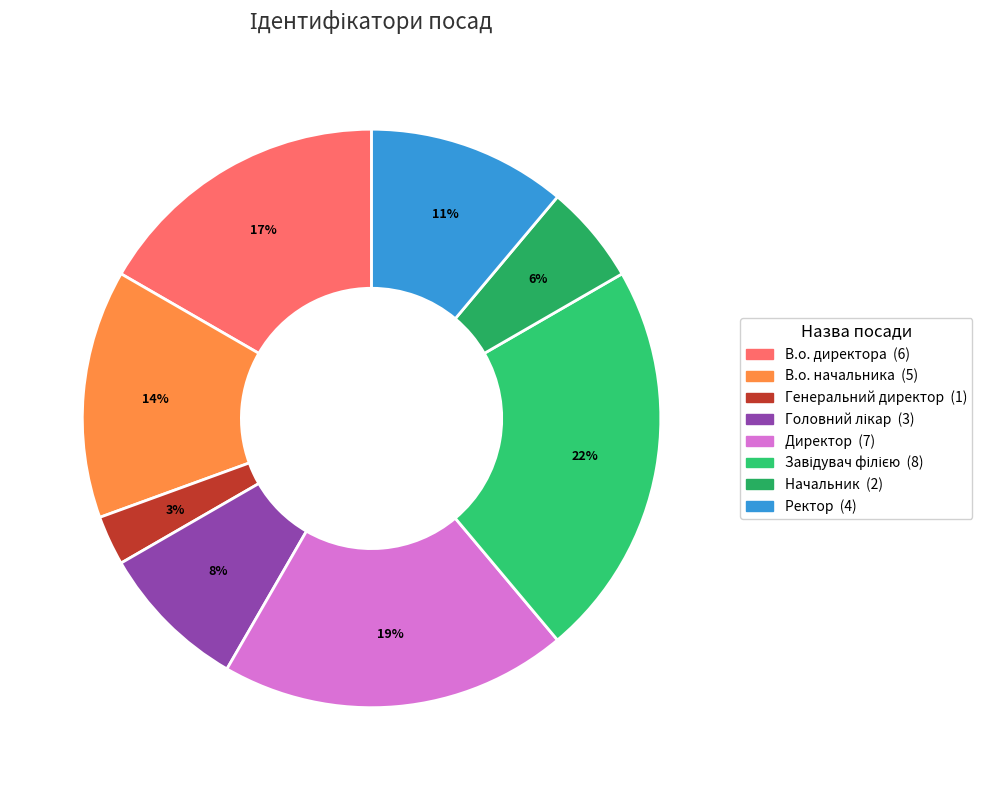

To the nearest percent, what portion does Начальник represent?

6%